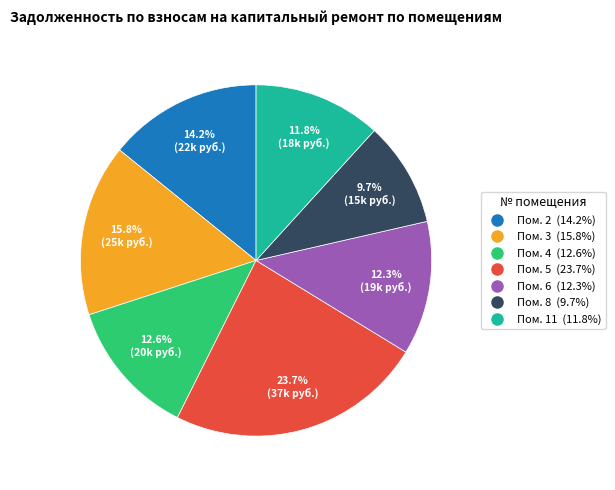

To the nearest percent, what is the difference between the largest and smallest slice percentages?

14%